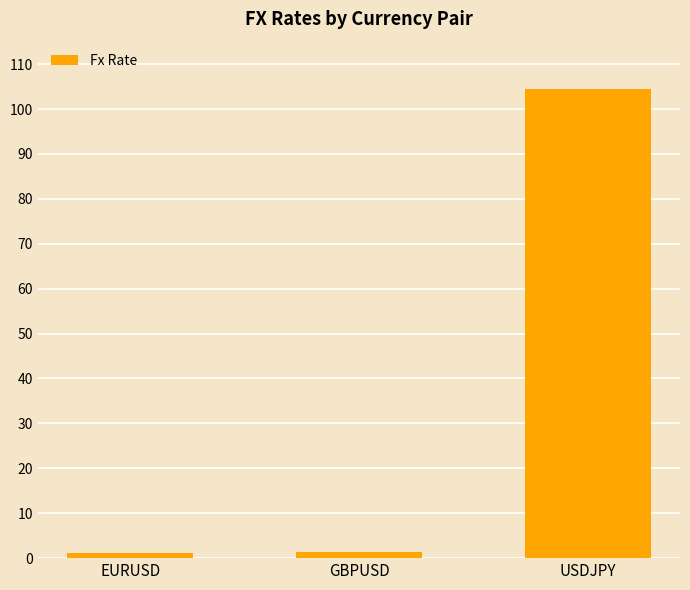

What is the smallest value displayed?

1.2